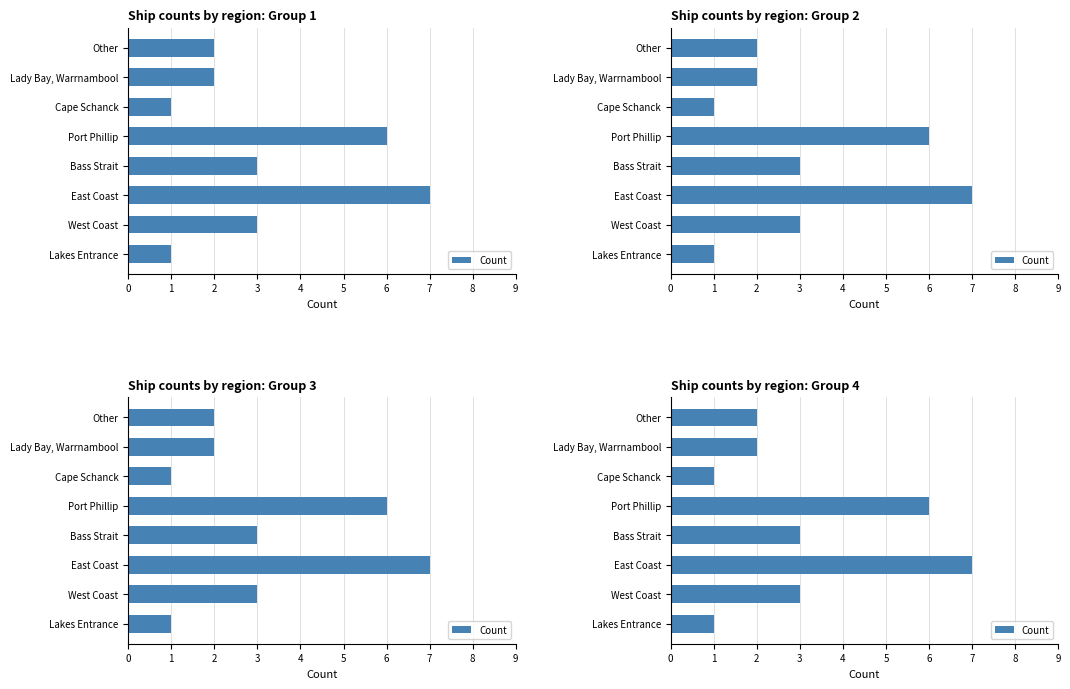

How many values are below 3?

4